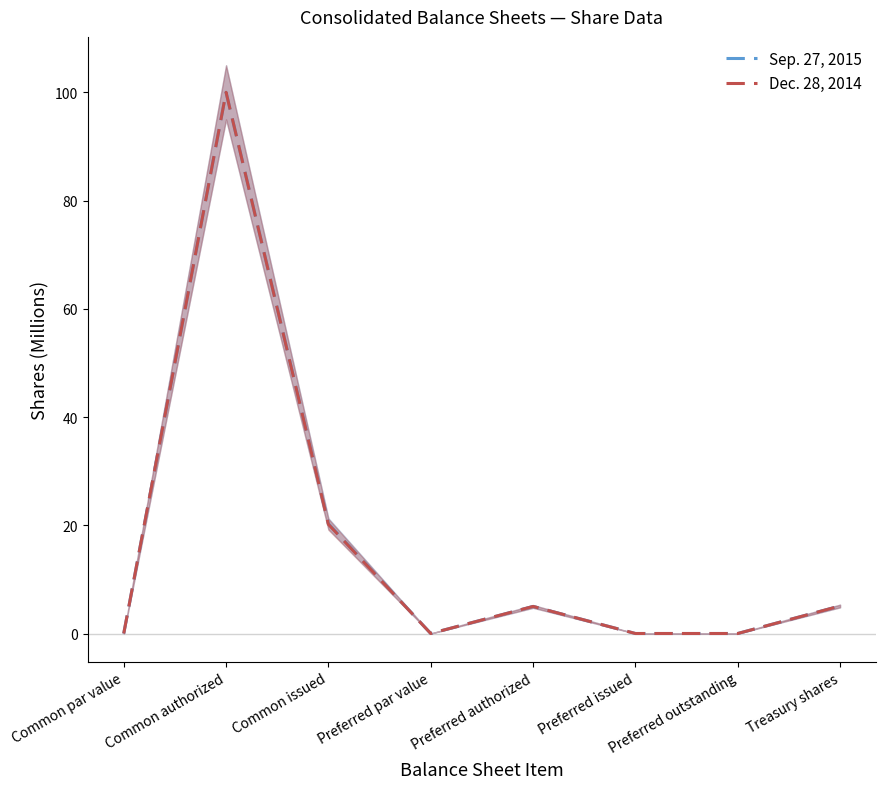

Reading left to right, transcribe all the data shown in this chart.

Sep. 27, 2015: Common par value=0.0	Common authorized=100.0	Common issued=20.3	Preferred par value=0.0	Preferred authorized=5.0	Preferred issued=0.0	Preferred outstanding=0.0	Treasury shares=5.1
Dec. 28, 2014: Common par value=0.0	Common authorized=100.0	Common issued=20.2	Preferred par value=0.0	Preferred authorized=5.0	Preferred issued=0.0	Preferred outstanding=0.0	Treasury shares=5.1